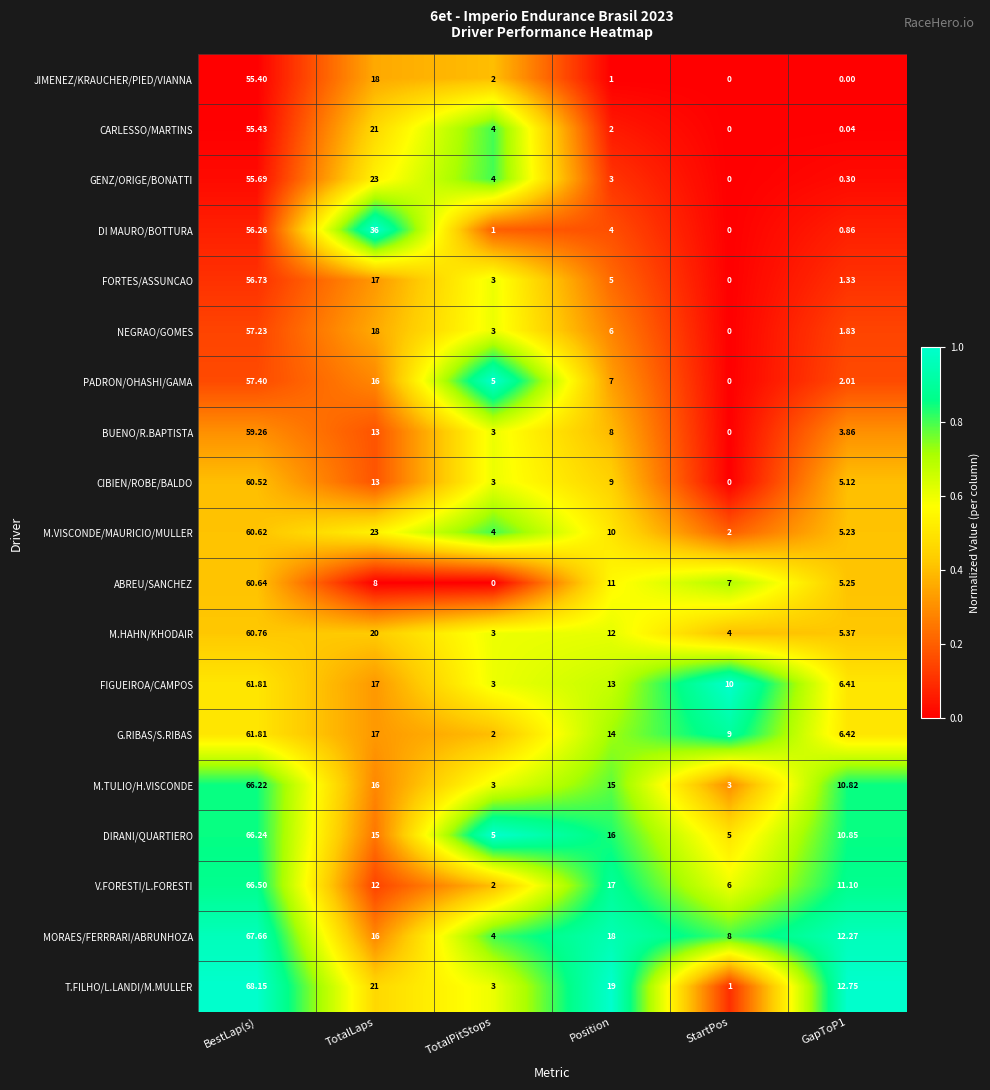

At which label does MORAES/FERRRARI/ABRUNHOZA first exceed 16?

BestLap(s)